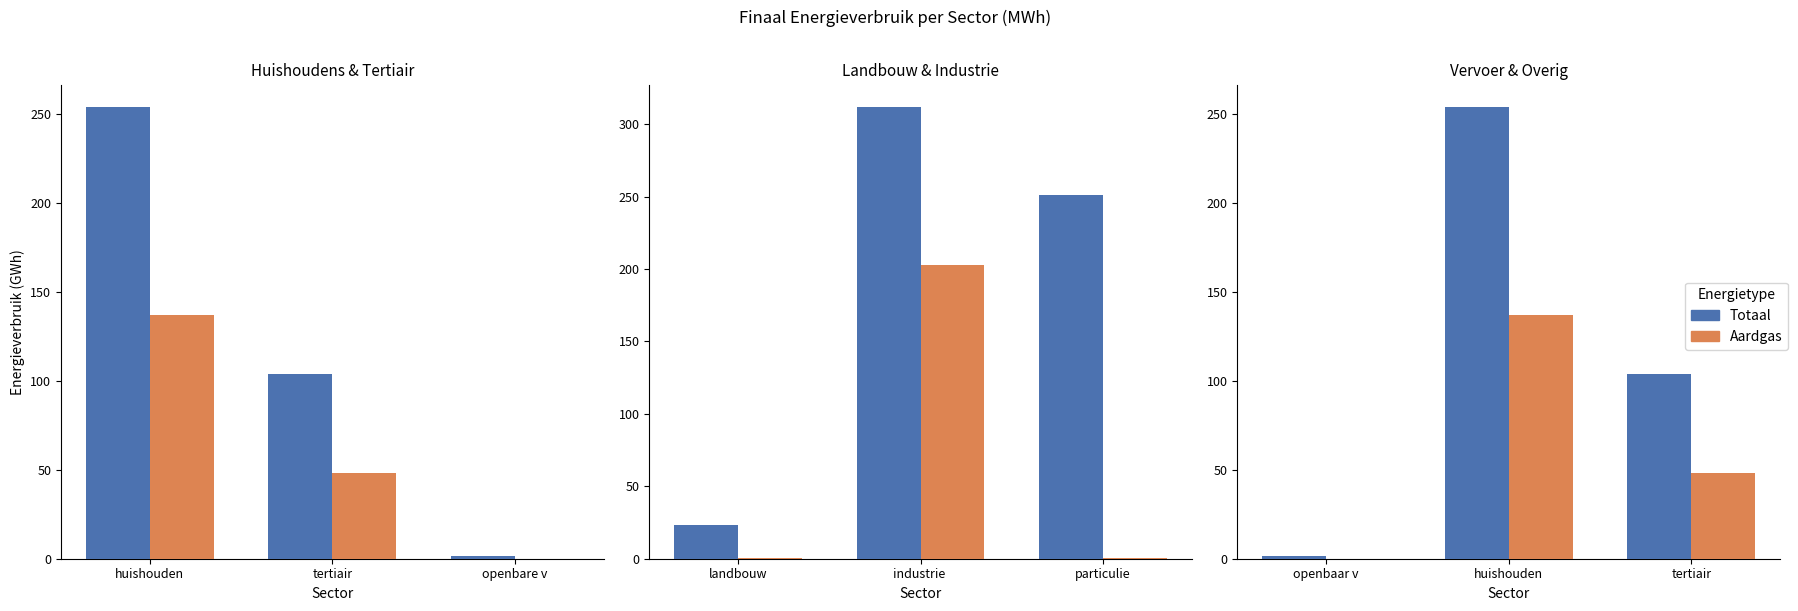

What position from the left is huishouden?

2